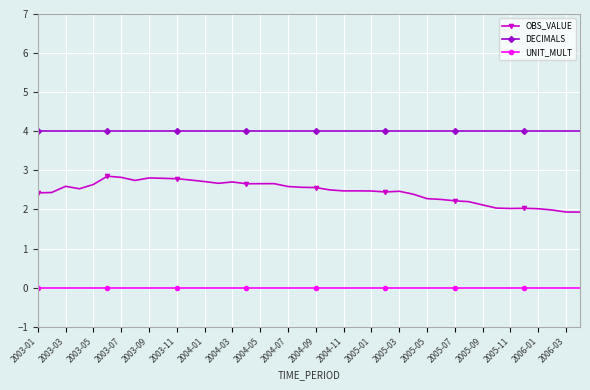

Rank the series by their maximum value, from highest to lowest.

DECIMALS, OBS_VALUE, UNIT_MULT